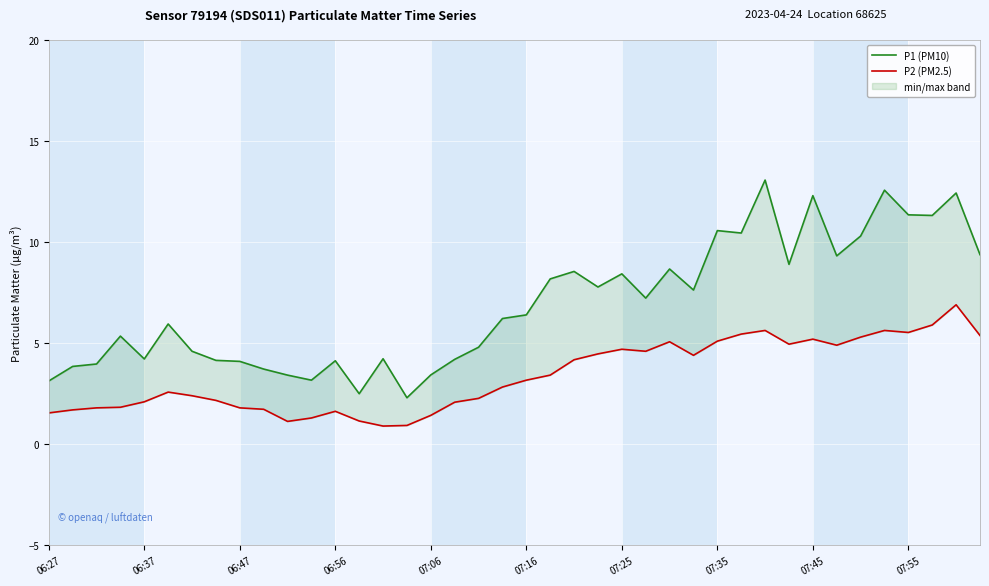

Rank the series at 25 from highest to lowest value.

P1 (PM10), P2 (PM2.5)